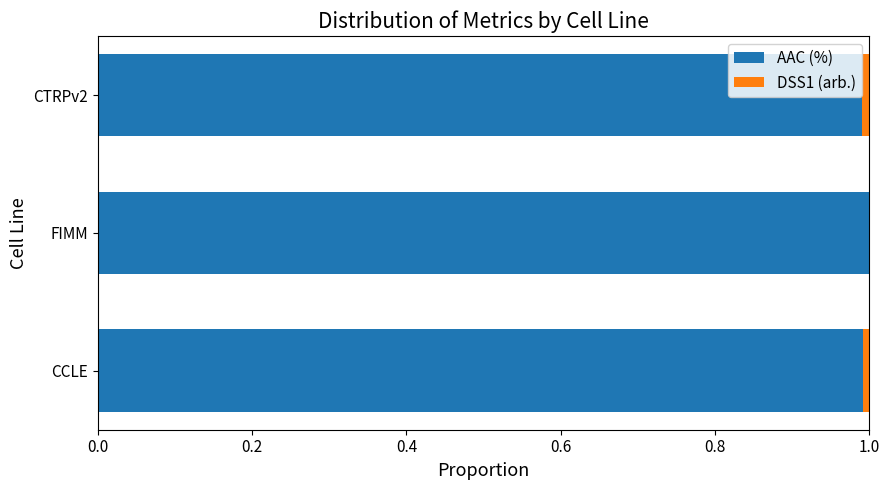

The value of AAC (%) at CTRPv2 is 1.8. True or false?

False